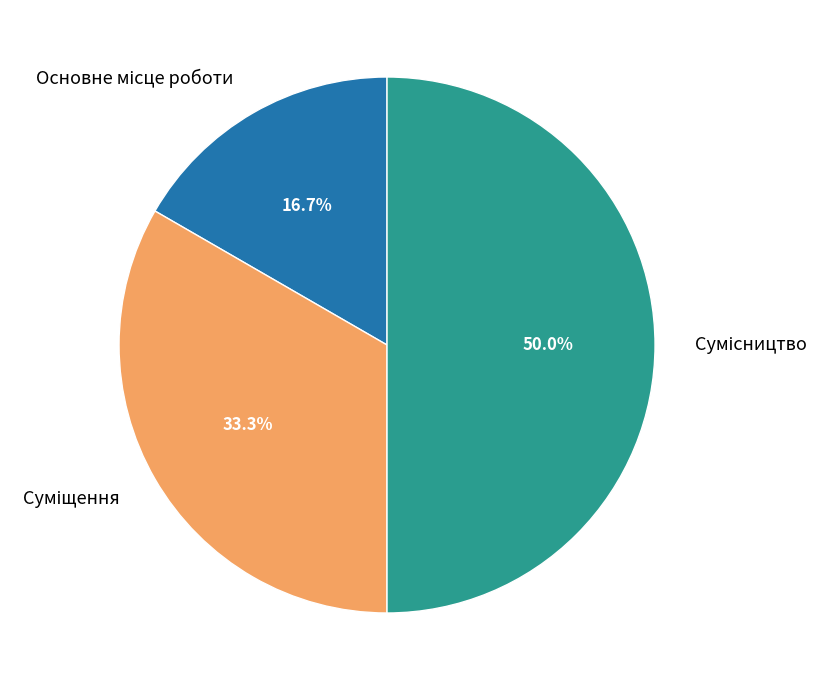

Count the number of slices in the pie.

3